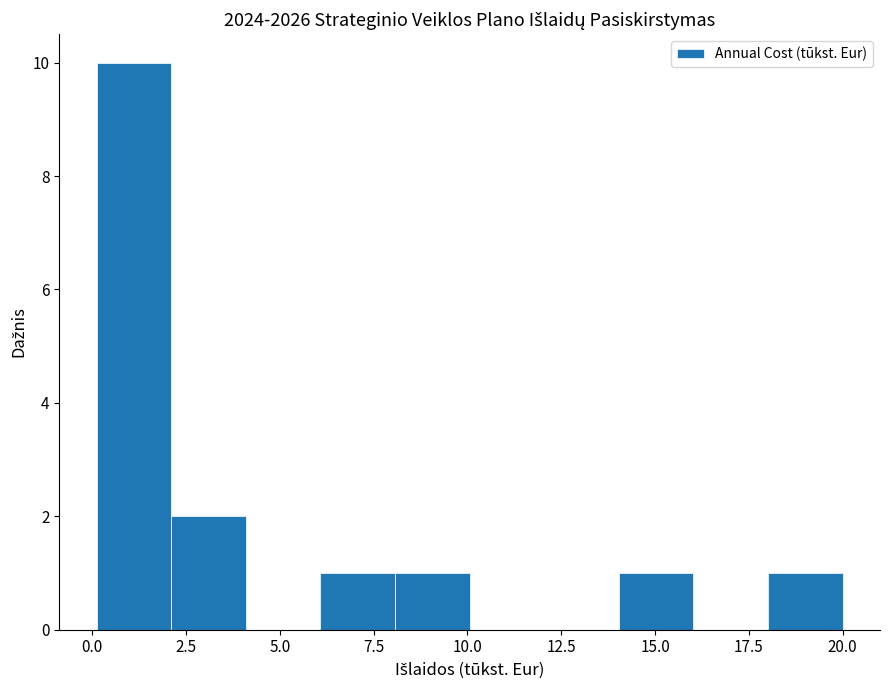

Around what value on the x-axis is the tallest bar? Give the approximate position of its centre, as read against the axis.

1.0